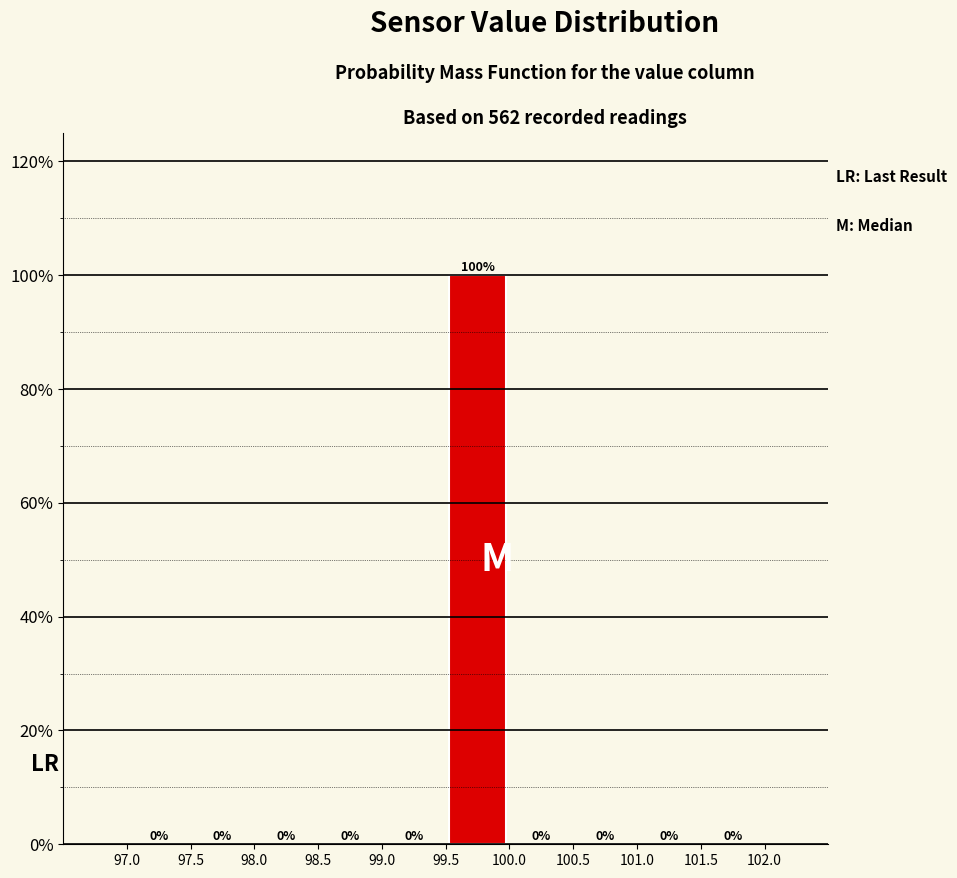

Which range on the x-axis has the tallest bar?

99.5 to 100.0